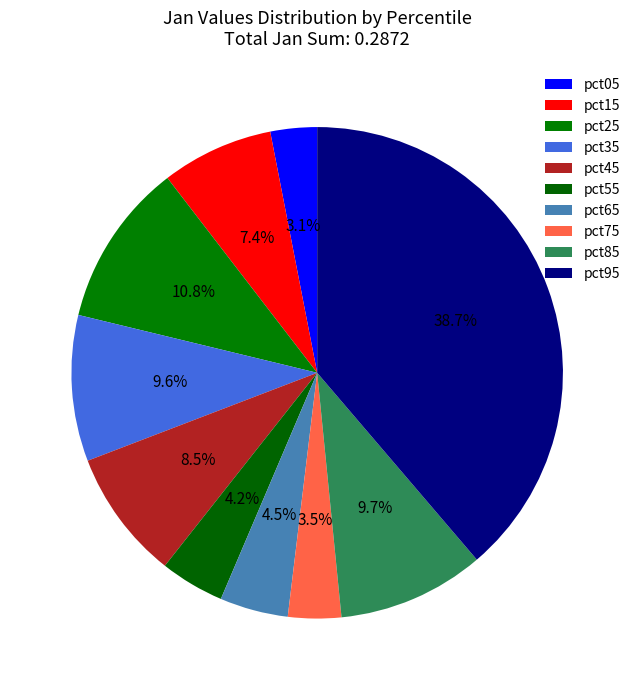

Which slice is the largest?

pct95